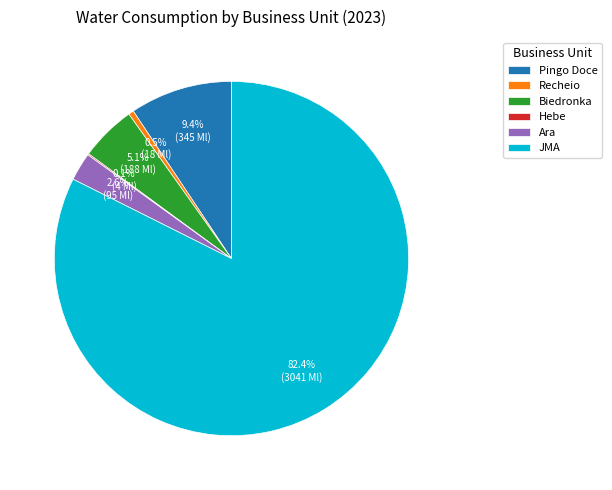

Is the sum of JMA and Pingo Doce greater than half?

Yes